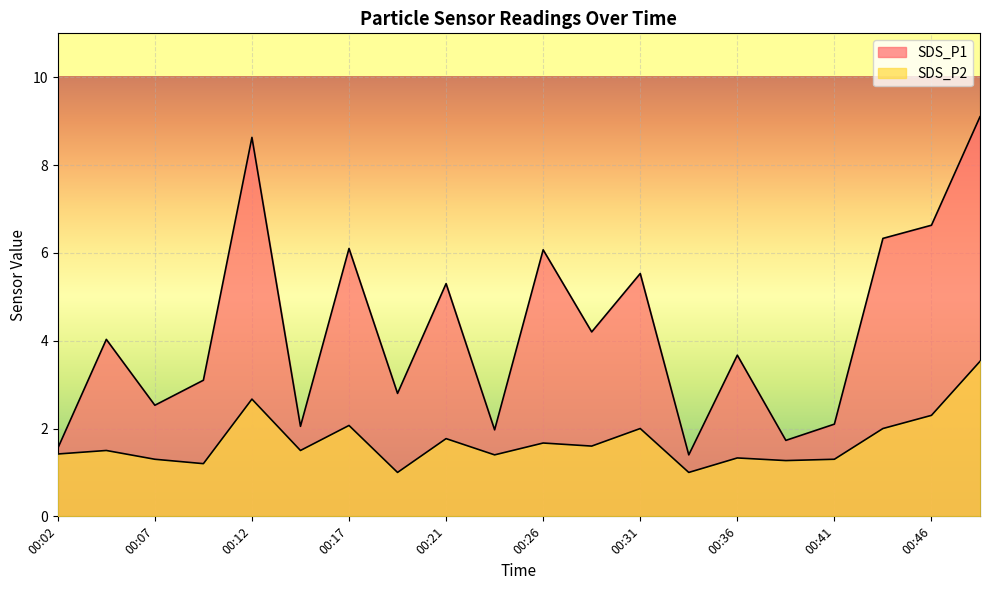

What are all the series names shown in the legend?

SDS_P1, SDS_P2